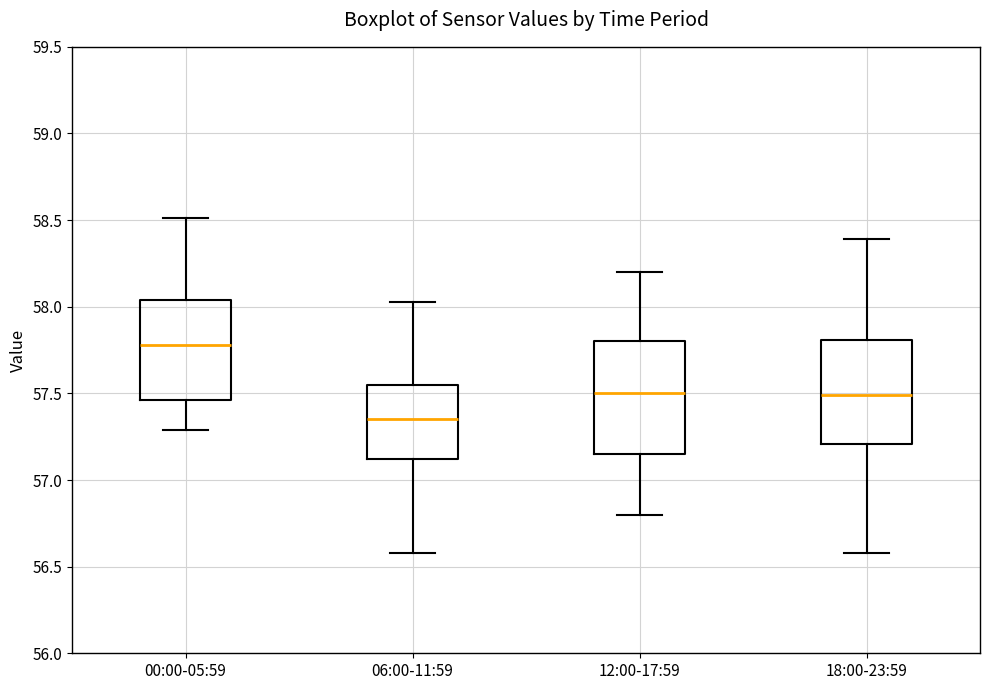

Where does the lower whisker of the box for 00:00-05:59 end on the y-axis? The values are not printed on the chart, so give them approximately, as read against the axis.

57.30